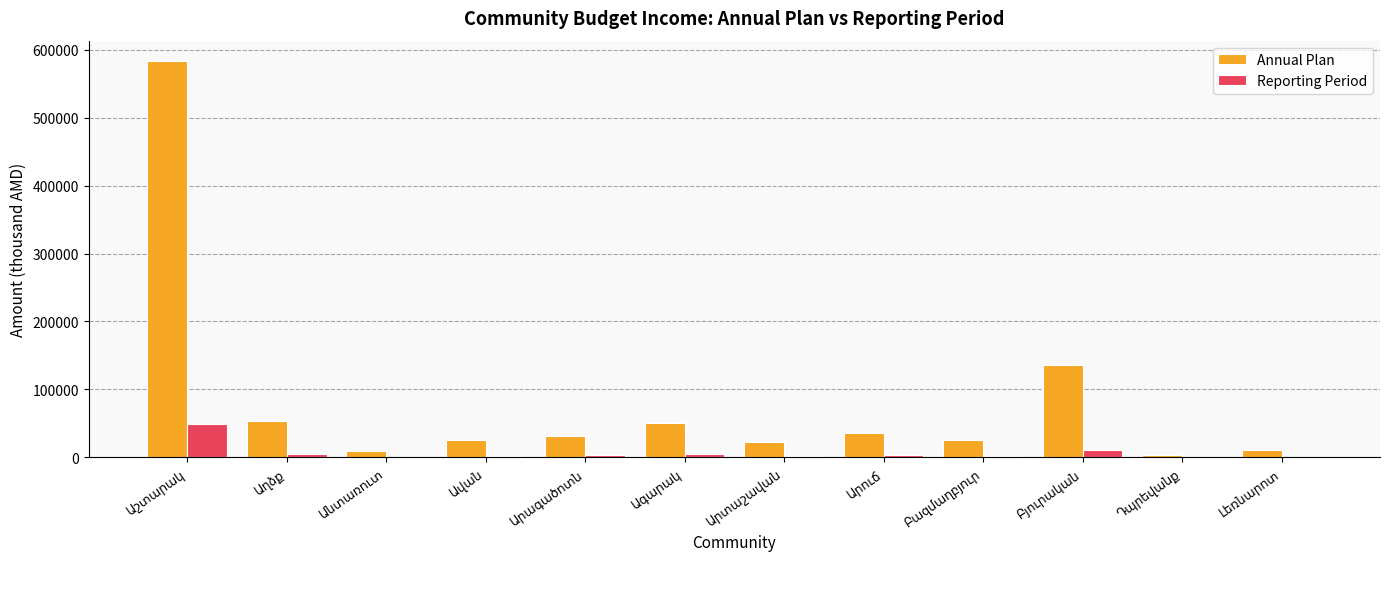

Which series has the largest total across all categories?

Annual Plan